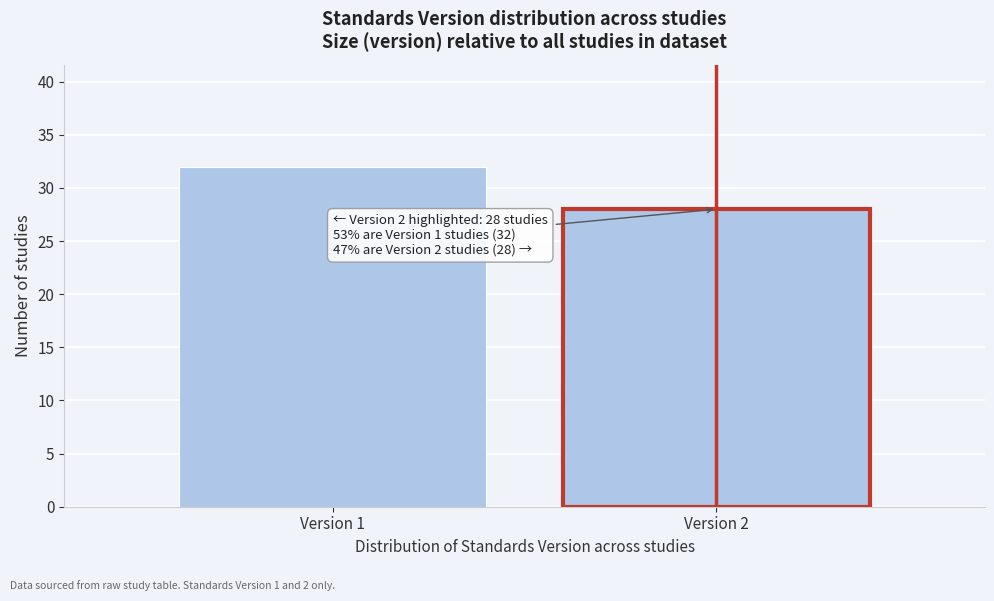

Reading right to left, what are all the values shown in this chart?

Version 2=28	Version 1=32